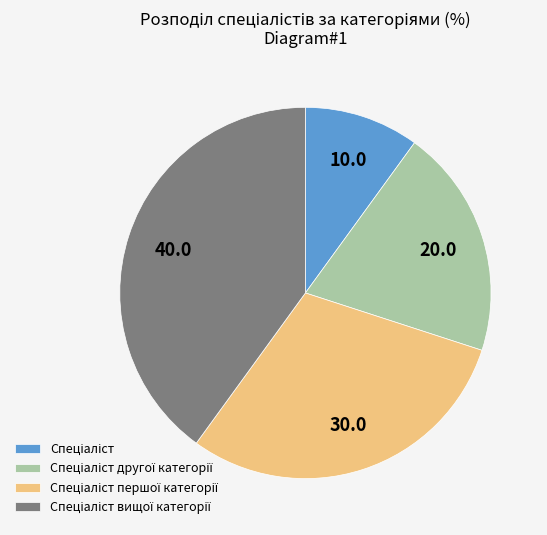

Is there any slice that represents more than half of the pie?

No